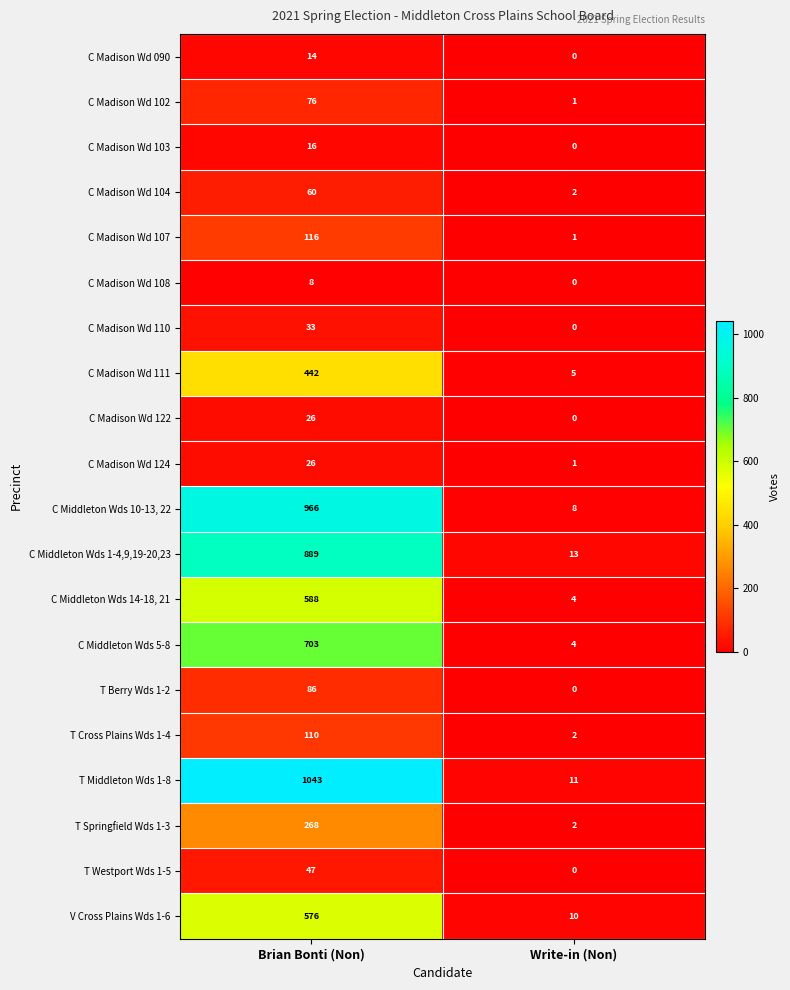

At how many categories does at least one series exceed 140?

1